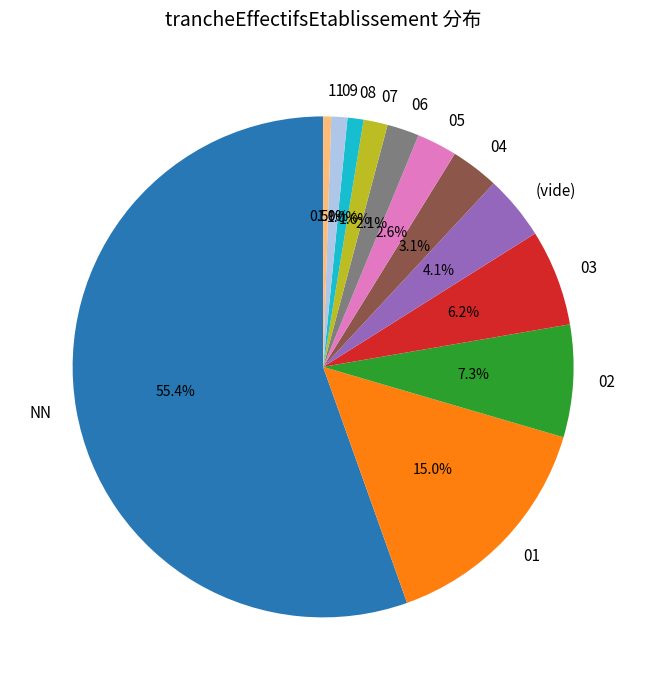

Which slice is the smallest?

11